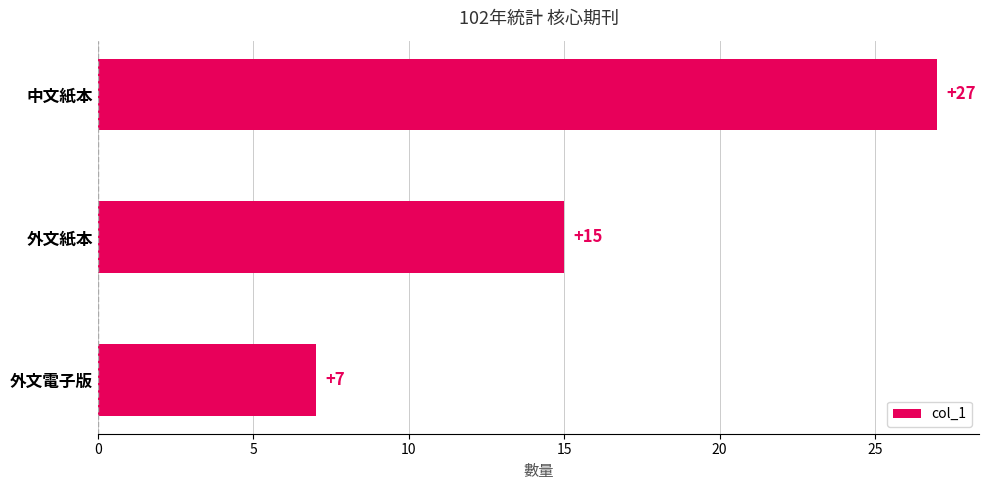

Between 外文紙本 and 中文紙本, which is larger?

中文紙本